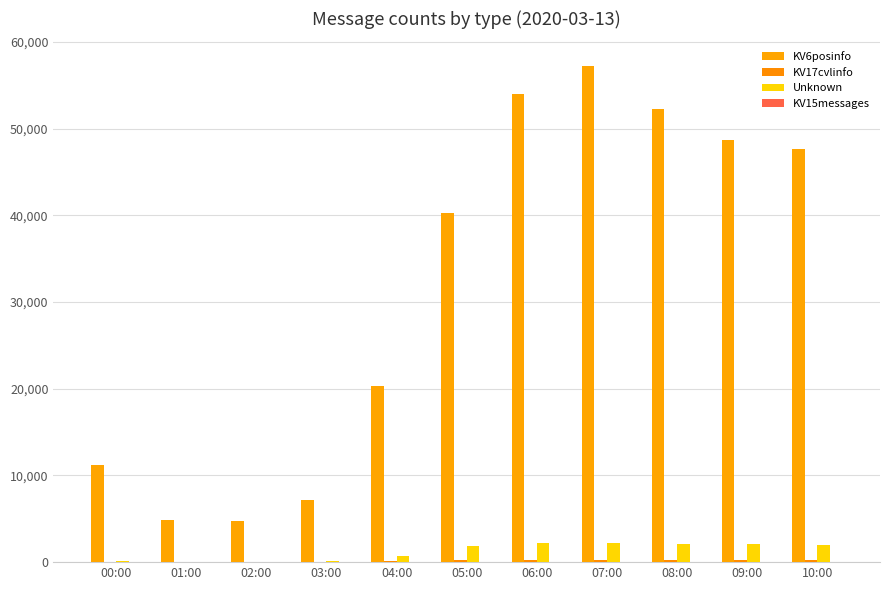

Count the number of data series in this chart.

4